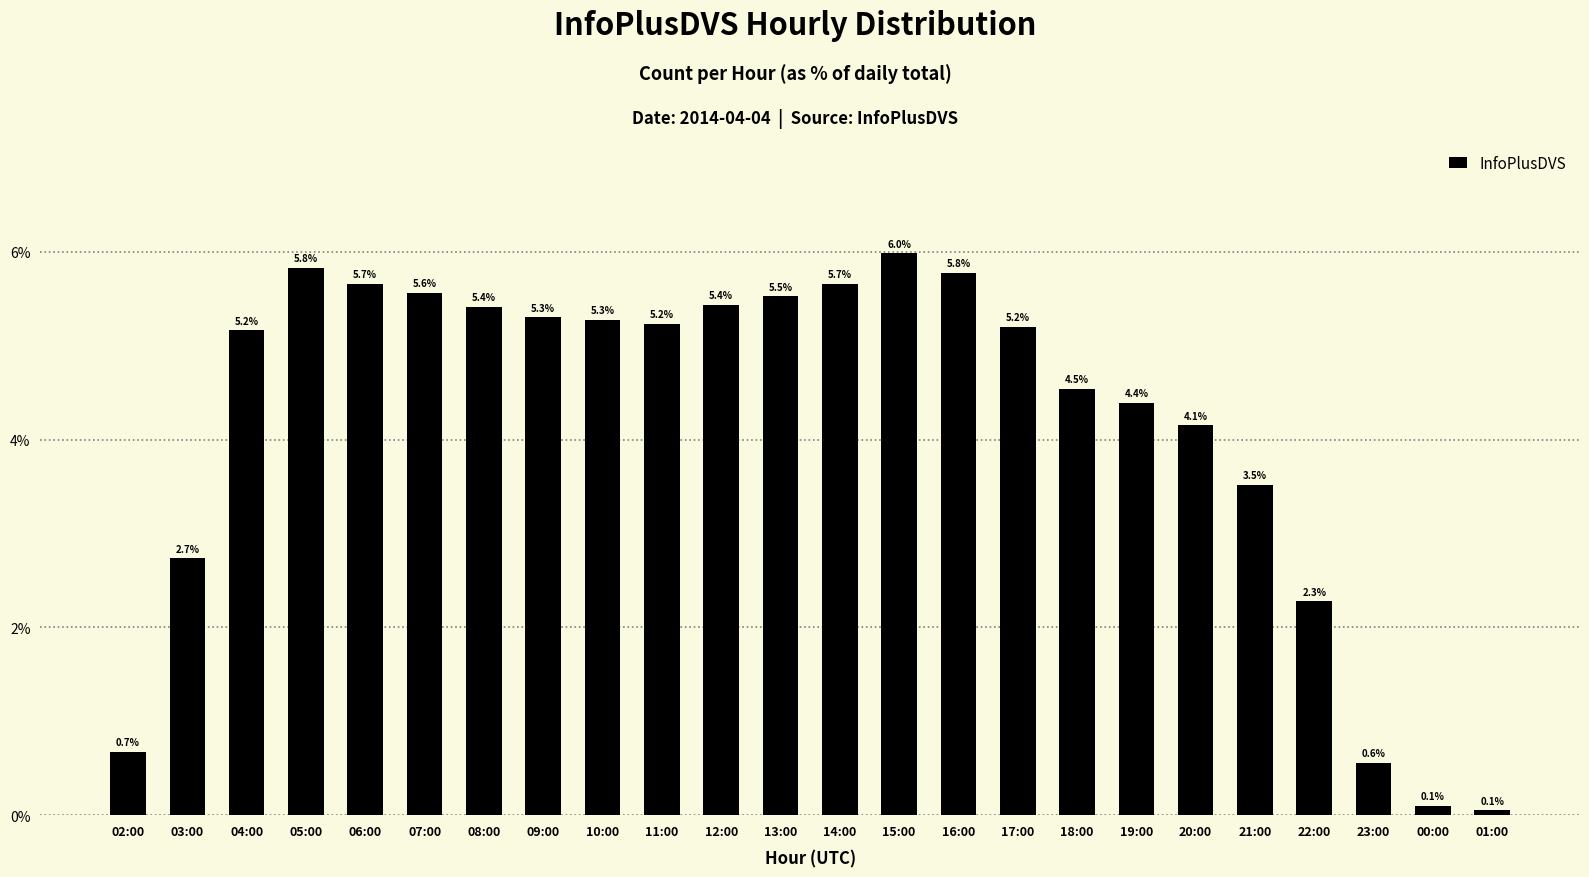

Reading left to right, list all the values displayed in this chart.

0.7	2.7	5.2	5.8	5.7	5.6	5.4	5.3	5.3	5.2	5.4	5.5	5.7	6.0	5.8	5.2	4.5	4.4	4.1	3.5	2.3	0.6	0.1	0.1